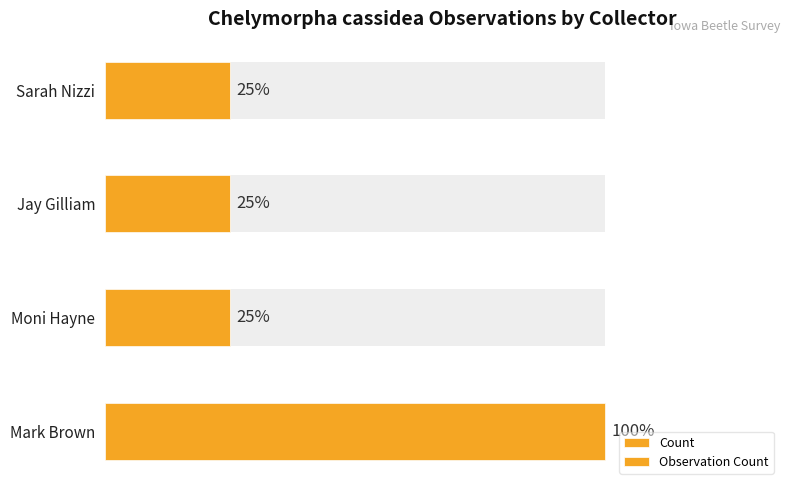

Which series has the largest total across all categories?

Count